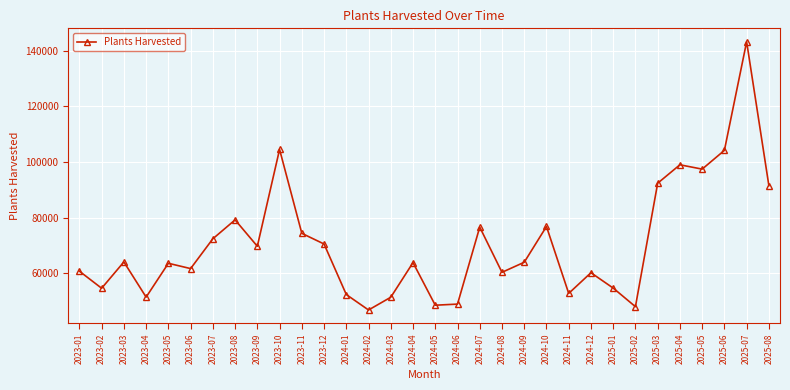

What is the label of the 26th point from the left?

2025-02